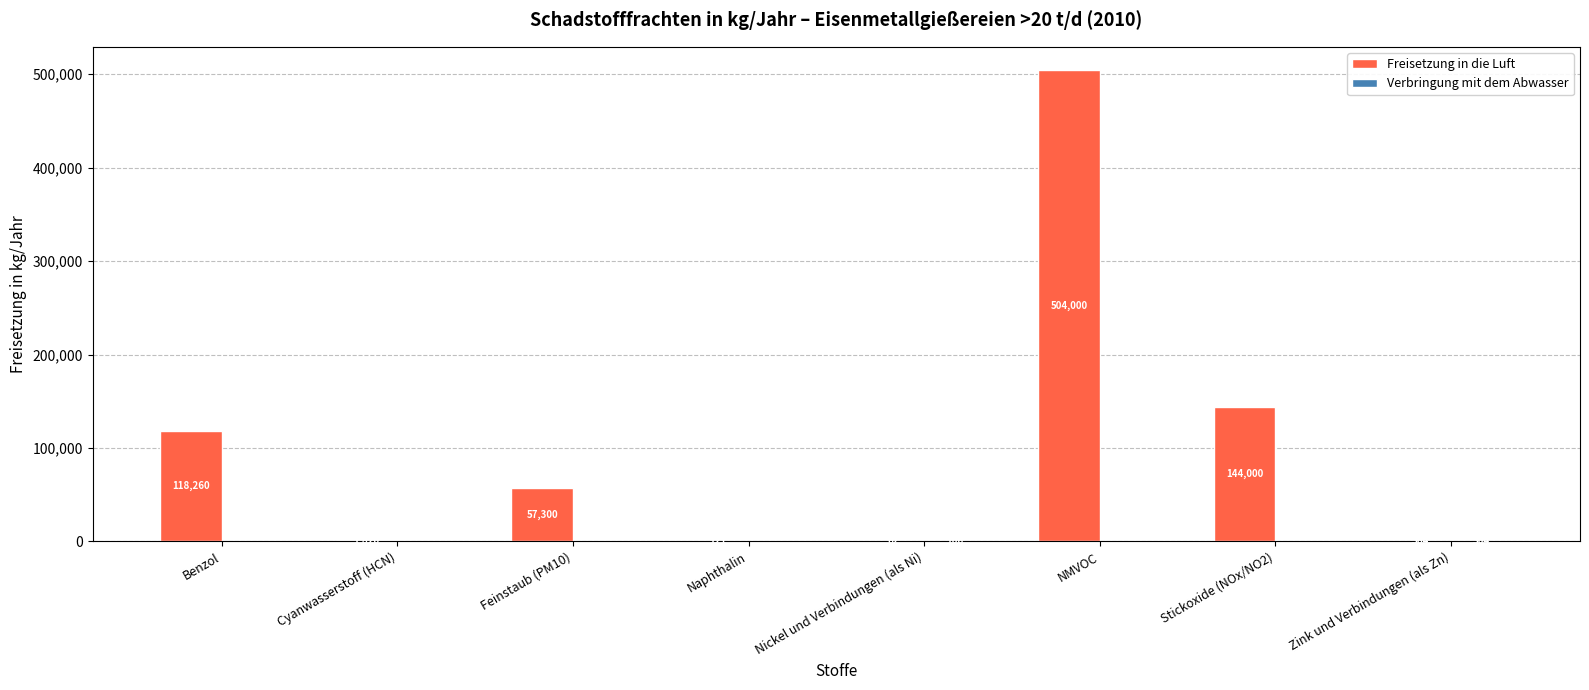

What is the difference between the Freisetzung in die Luft values at Feinstaub (PM10) and Cyanwasserstoff (HCN)?

55480